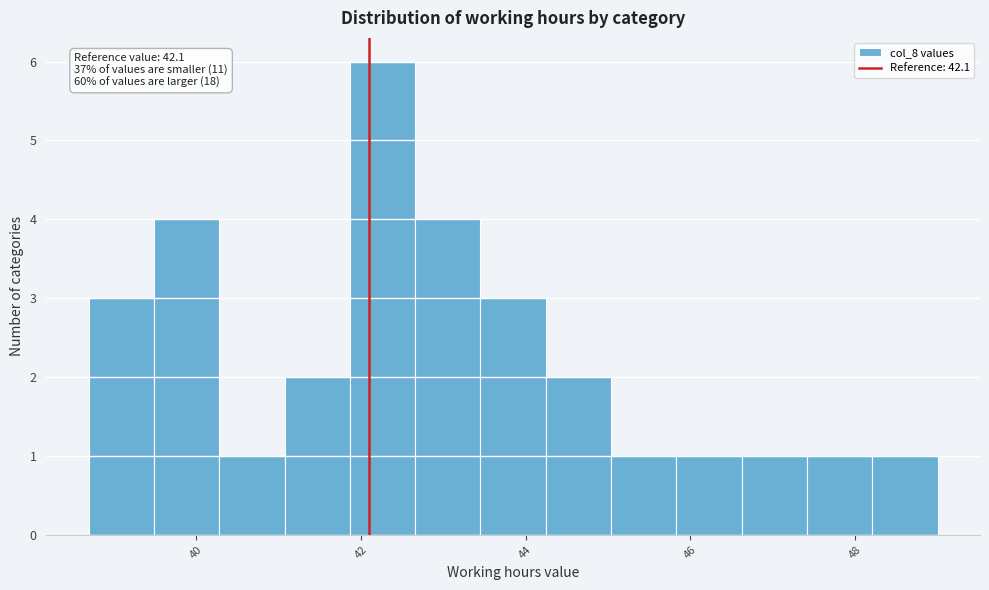

Around what value on the x-axis is the tallest bar? Give the approximate position of its centre, as read against the axis.

42.2